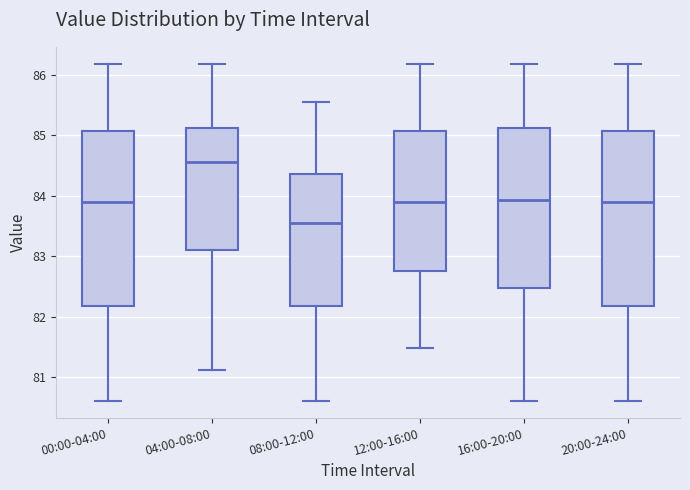

Reading left to right, read every box against the y-axis: the position of its median line, the range the box covers, and the ends of its whiskers. The values are not printed on the chart, so give them approximately, as read against the axis.

00:00-04:00: median 83.9, box 82.2 to 85.1, whiskers 80.6 to 86.2
04:00-08:00: median 84.6, box 83.1 to 85.1, whiskers 81.1 to 86.2
08:00-12:00: median 83.6, box 82.2 to 84.4, whiskers 80.6 to 85.5
12:00-16:00: median 83.9, box 82.8 to 85.1, whiskers 81.5 to 86.2
16:00-20:00: median 83.9, box 82.5 to 85.1, whiskers 80.6 to 86.2
20:00-24:00: median 83.9, box 82.2 to 85.1, whiskers 80.6 to 86.2